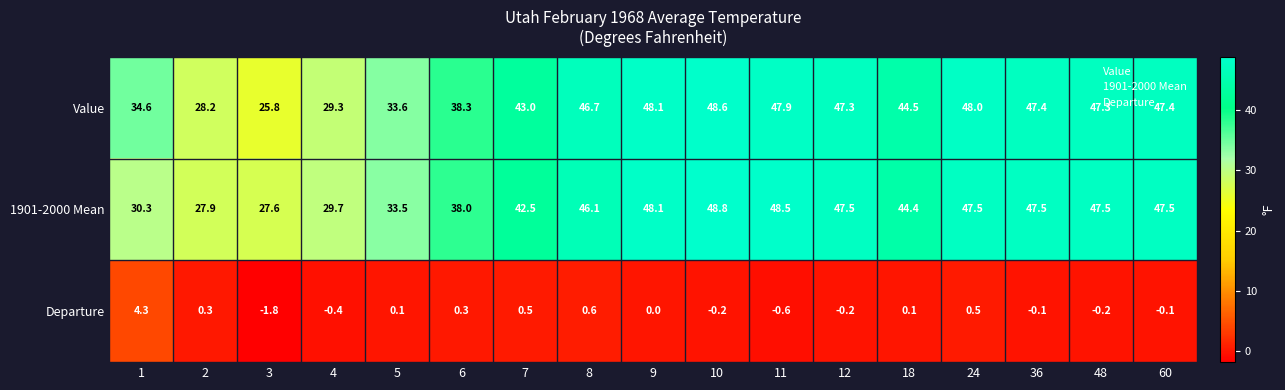

How many distinct data groups are displayed?

3